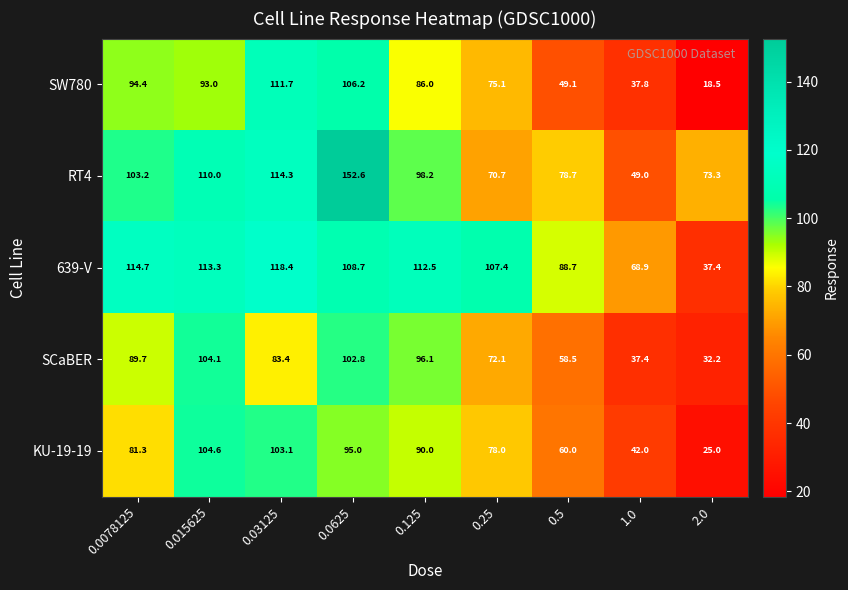

Which series has the largest range (max minus min)?

RT4